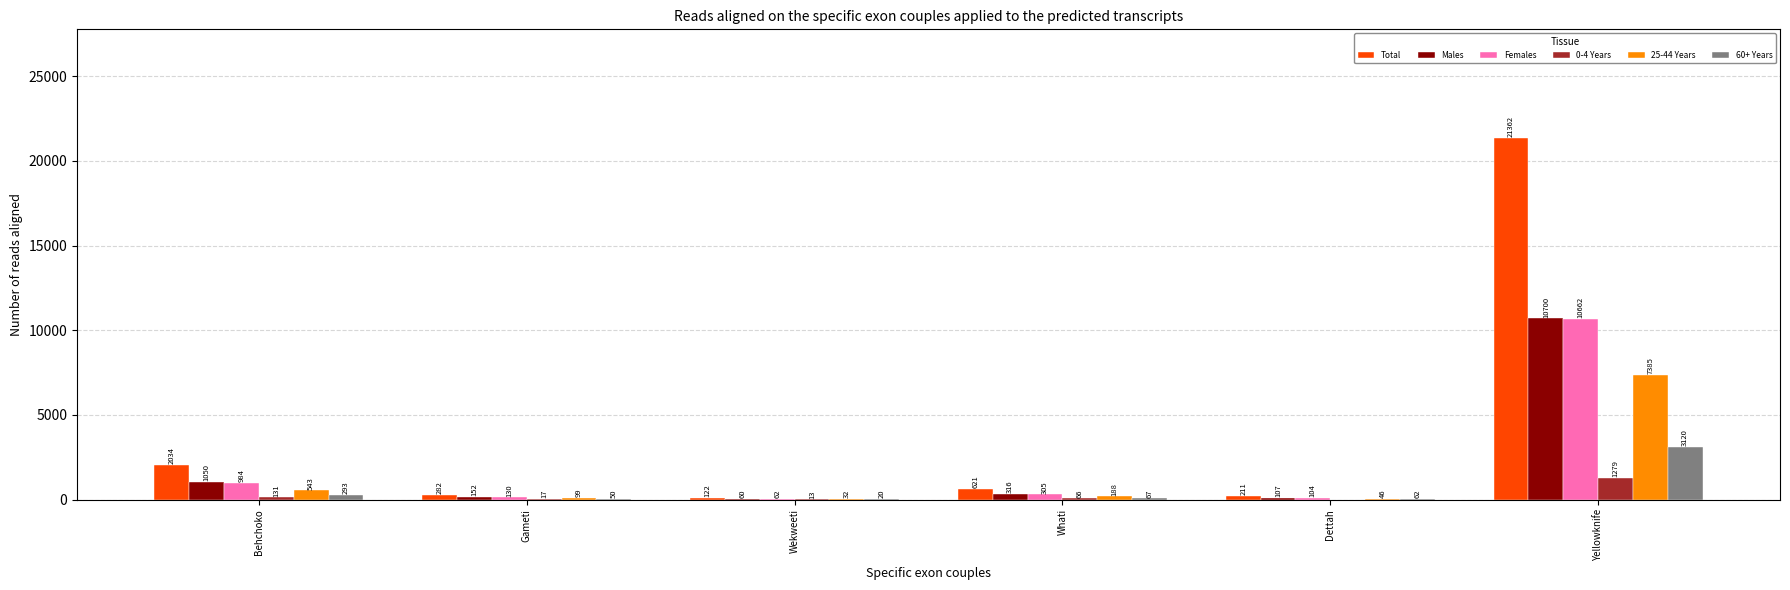

Are the bars horizontal?

No